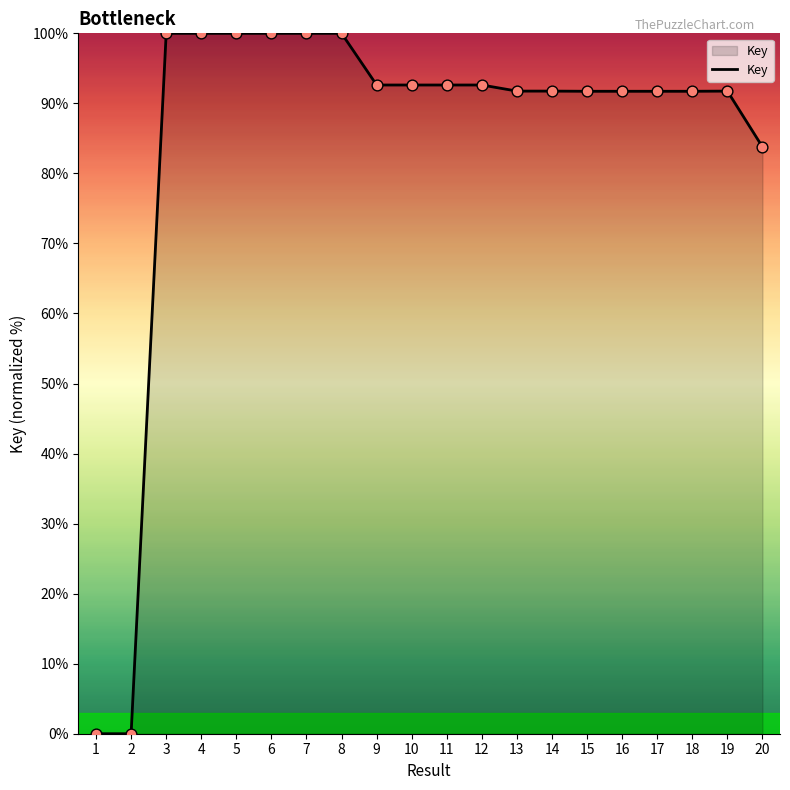

What is the change in value from 6 to 17?

-8.3